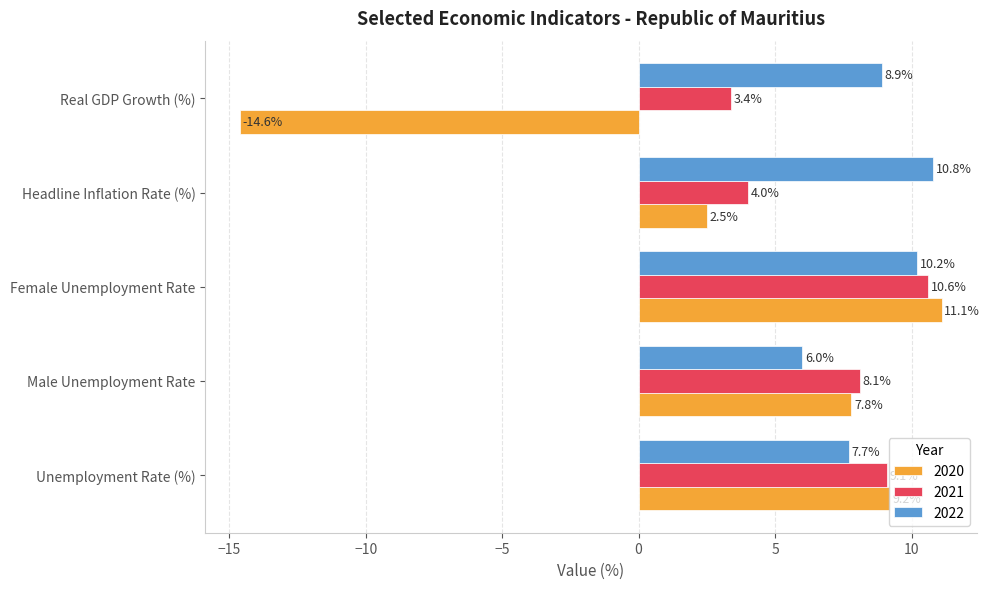

What is the lowest value of the 2021 series?

3.4